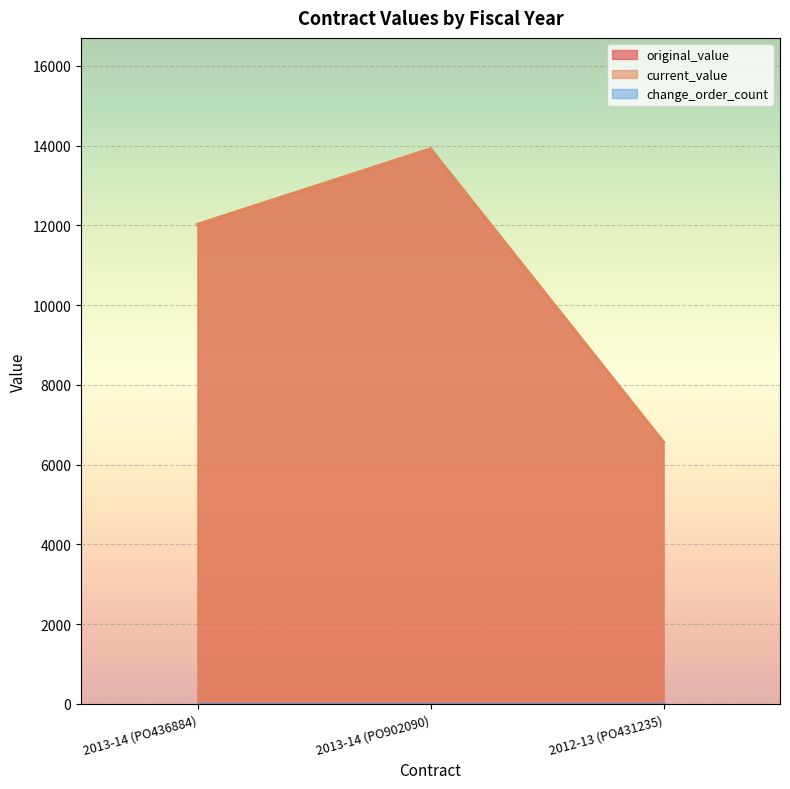

What is the highest value of the current_value series?

13917.0